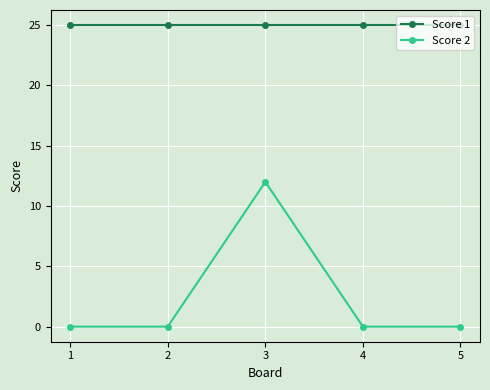

List the series in order of their overall mean, lowest first.

Score 2, Score 1